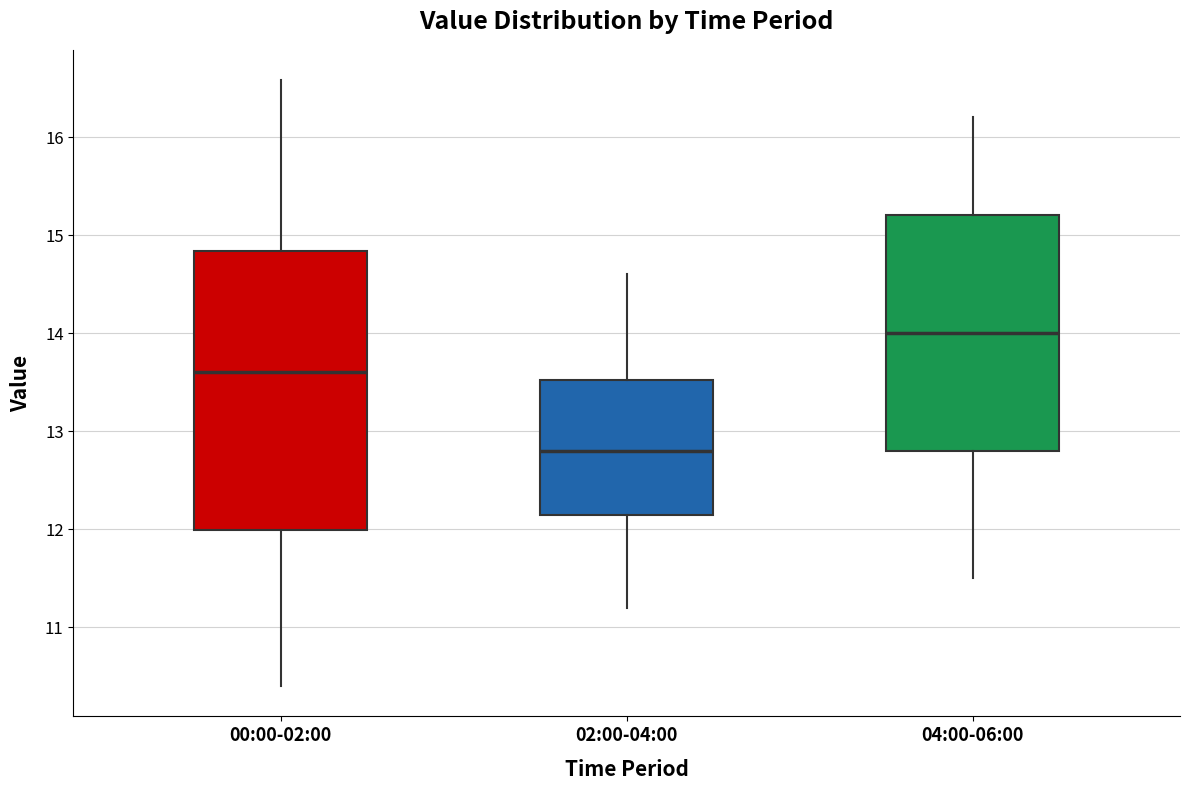

Where is the lower edge of the box for 04:00-06:00 on the y-axis? The values are not printed on the chart, so give them approximately, as read against the axis.

12.8